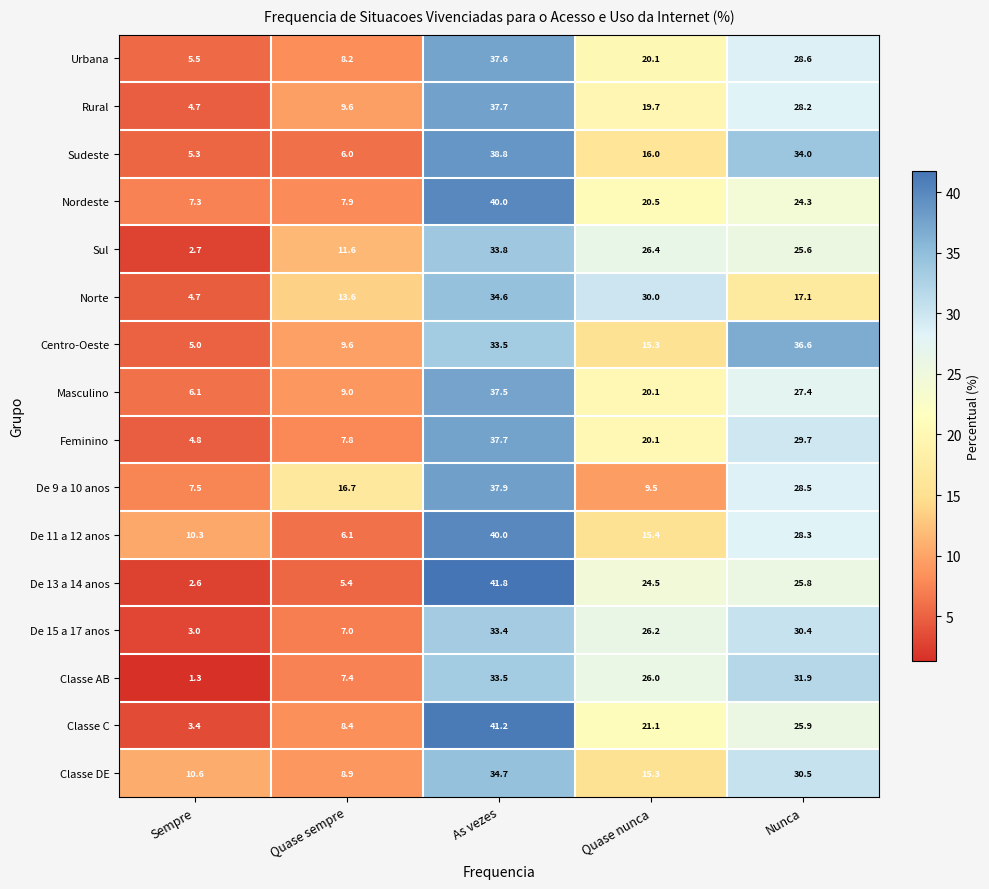

What is the difference between the highest and lowest values at Quase nunca?

20.5